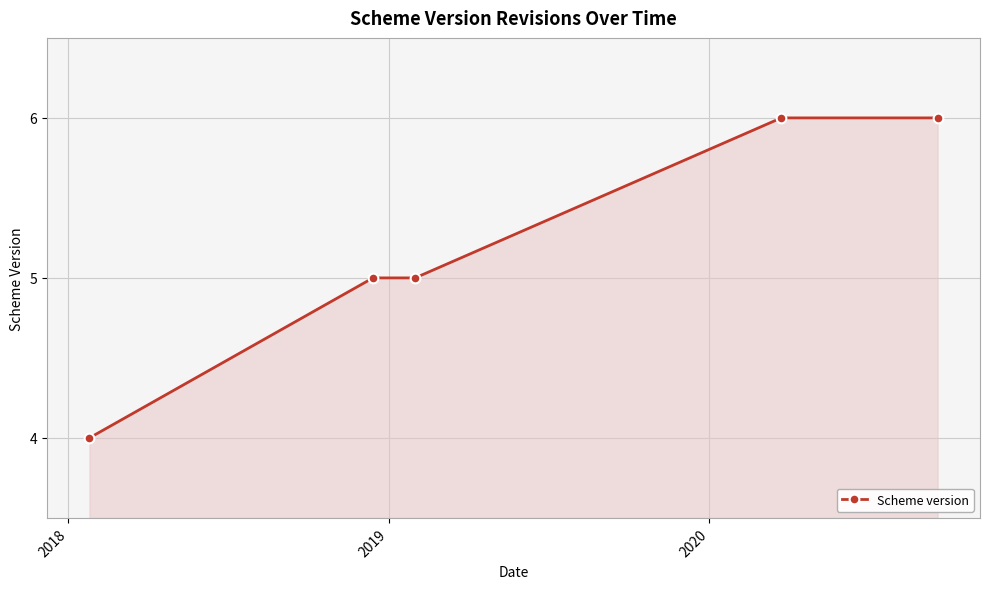

Reading left to right, list all the values displayed in this chart.

4	5	5	6	6